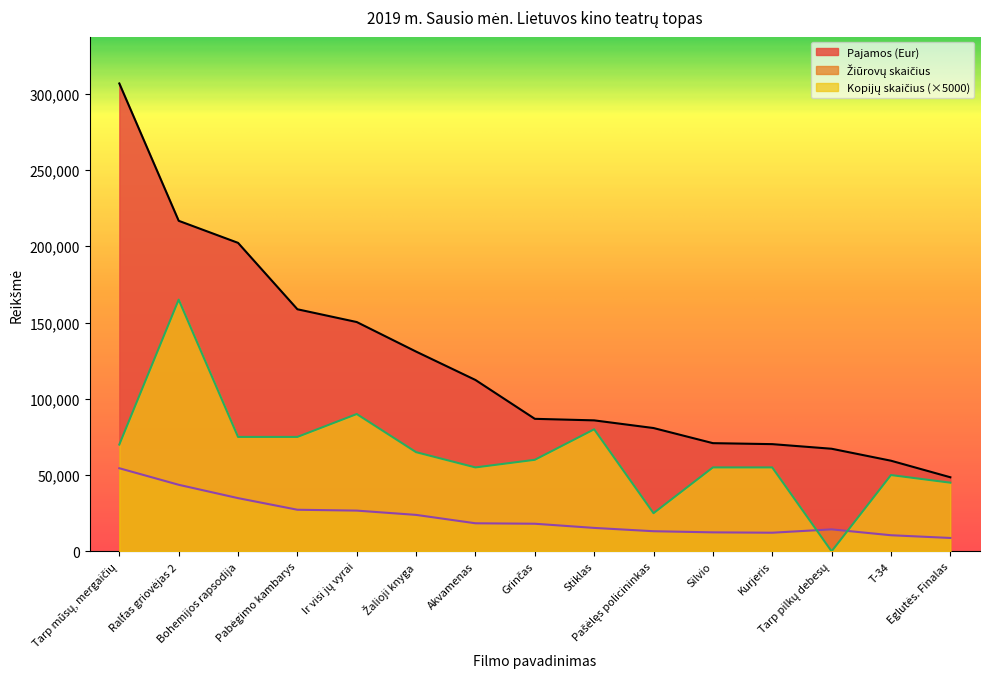

What is the label of the 7th point from the left?

Akvamenas